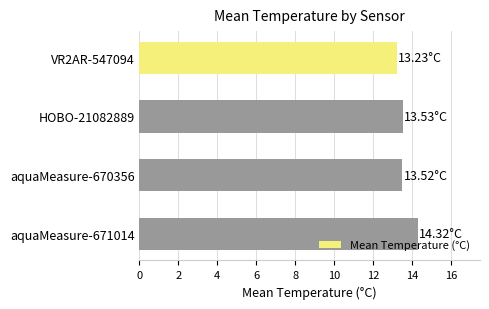

What is the ratio of the value at VR2AR-547094 to the value at aquaMeasure-670356?

1.0